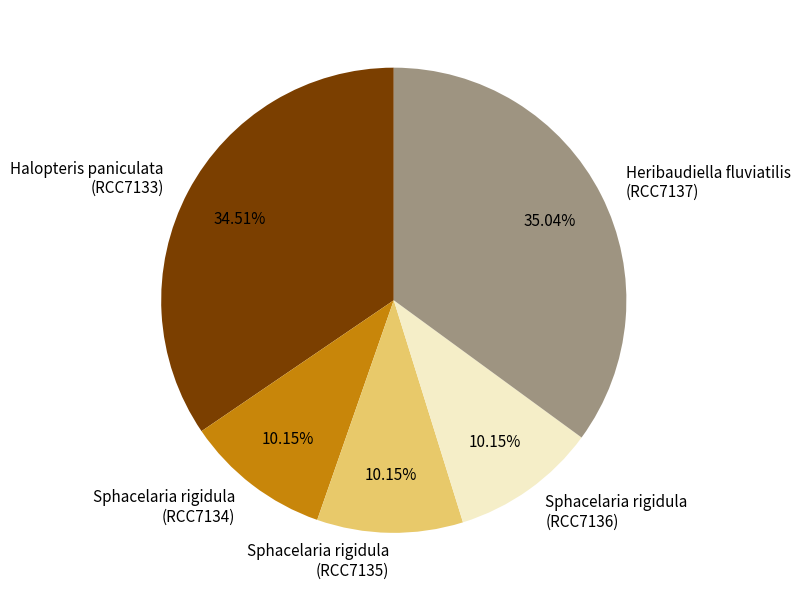

Is there any slice that represents more than half of the pie?

No